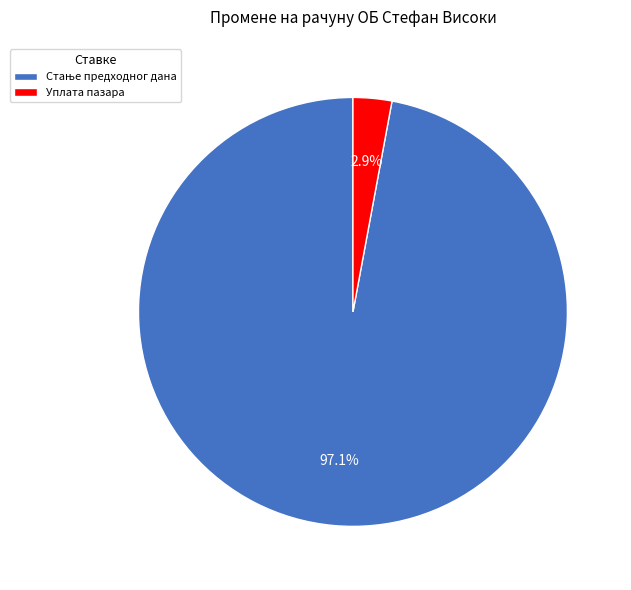

Does Уплата пазара represent more than half of the total?

No